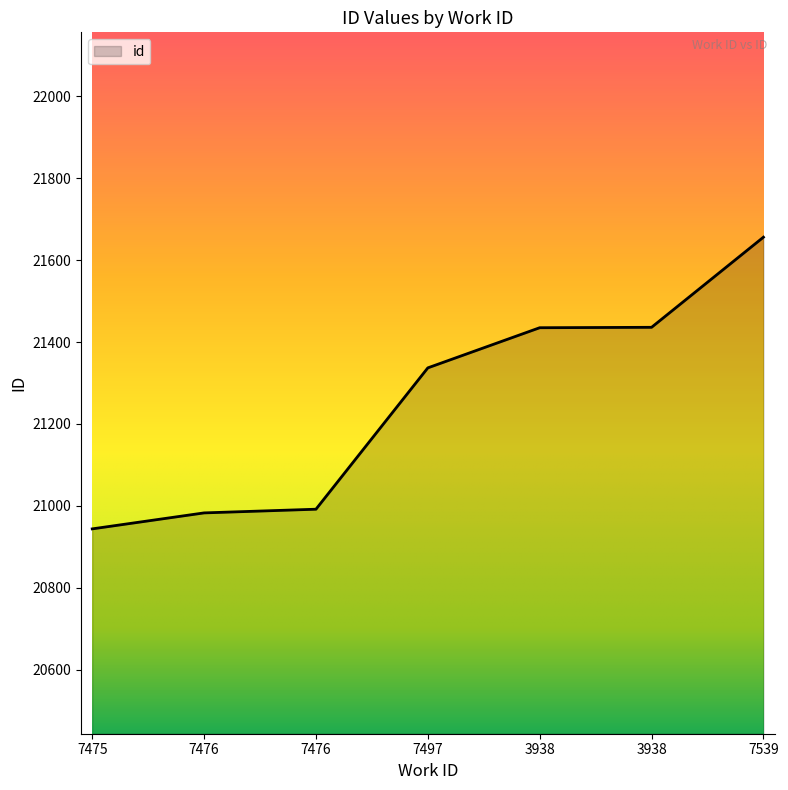

Which has a higher value, 7476 or 7539?

7539